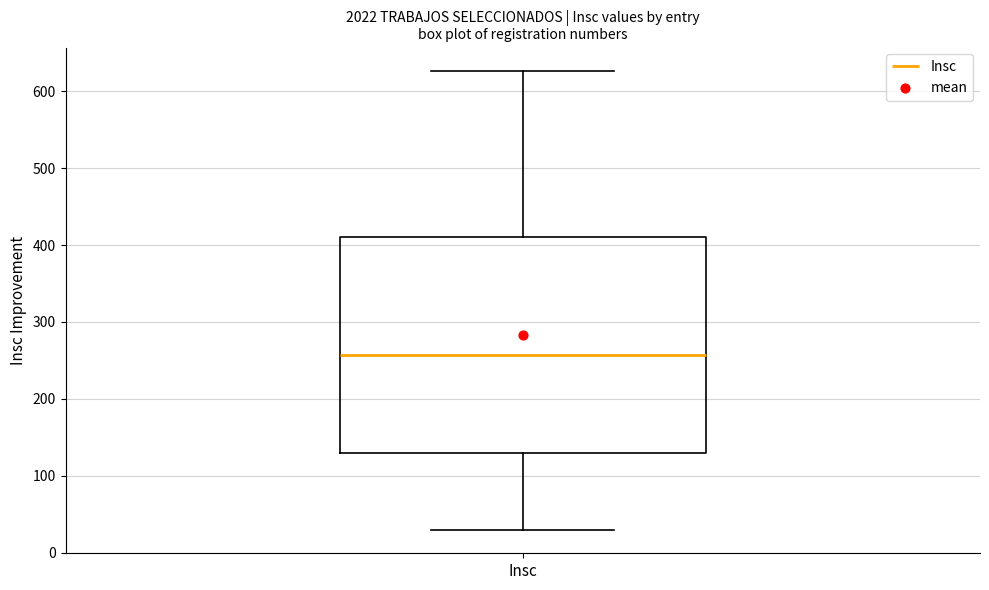

Transcribe this box plot: give where the median line is, the range the box spans, and where the two whiskers end, as read against the y-axis. The values are not printed on the chart, so give them approximately, as read against the axis.

median 260, box 130 to 410, whiskers 30 to 630